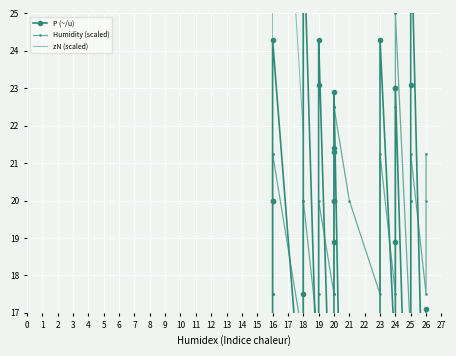

Is this an area chart (filled region under the line)?

No